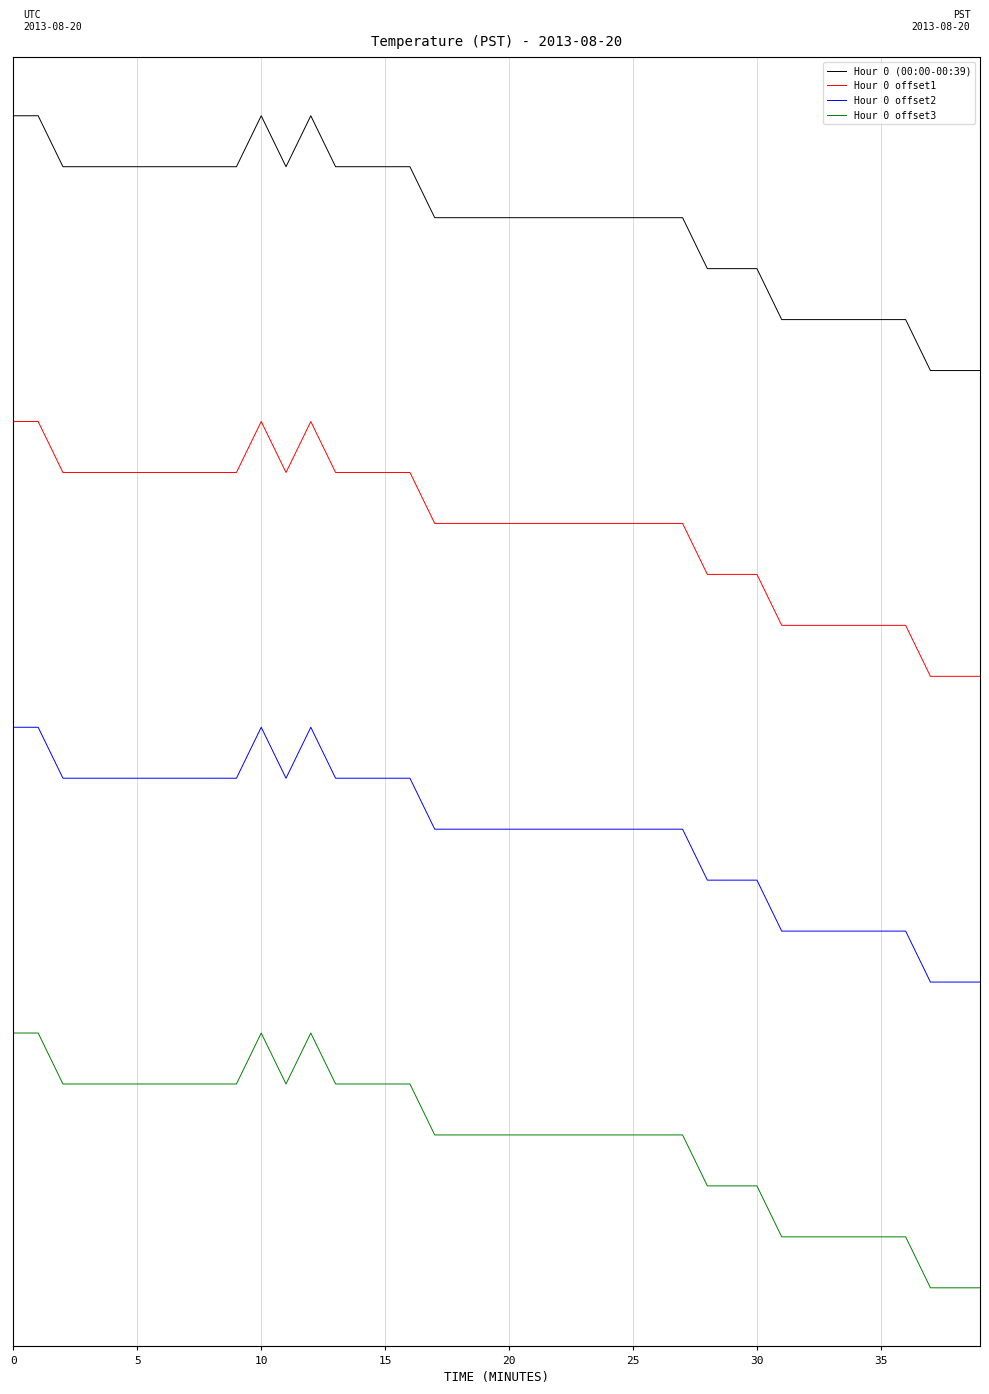

Is this an area chart (filled region under the line)?

No